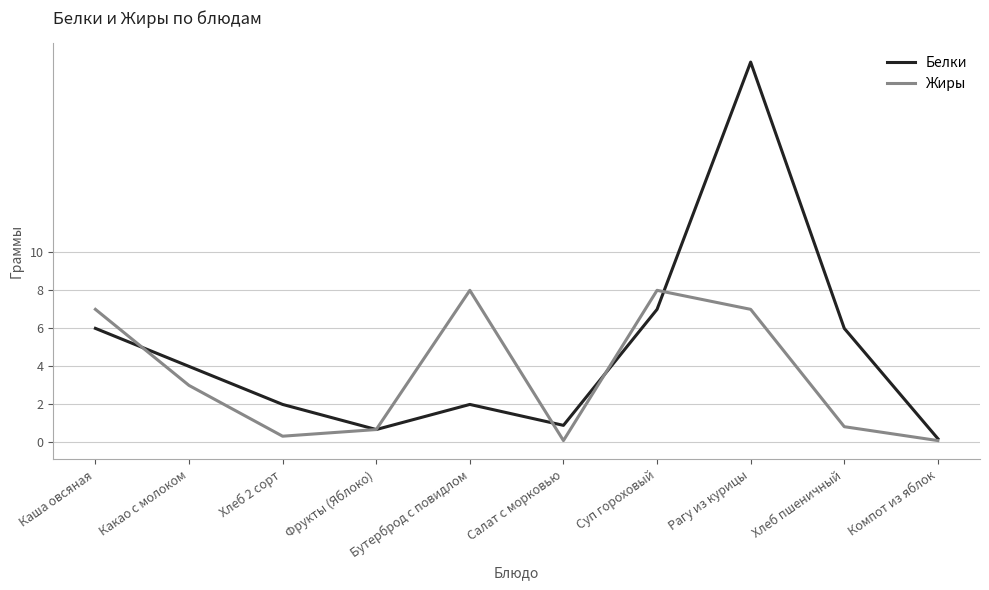

At which category does the chart reach its peak across all series?

Рагу из курицы